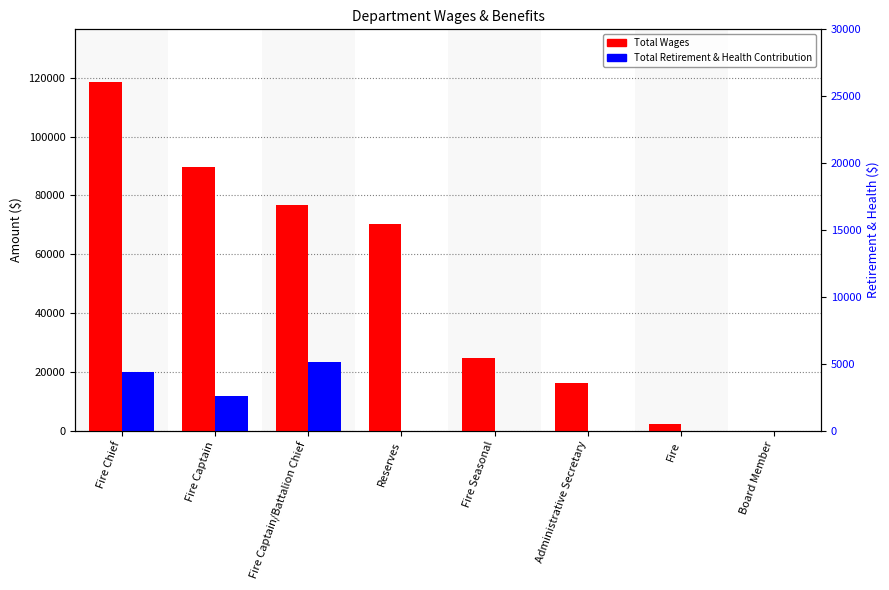

Where is Total Wages nearest to the value 59338?

Reserves